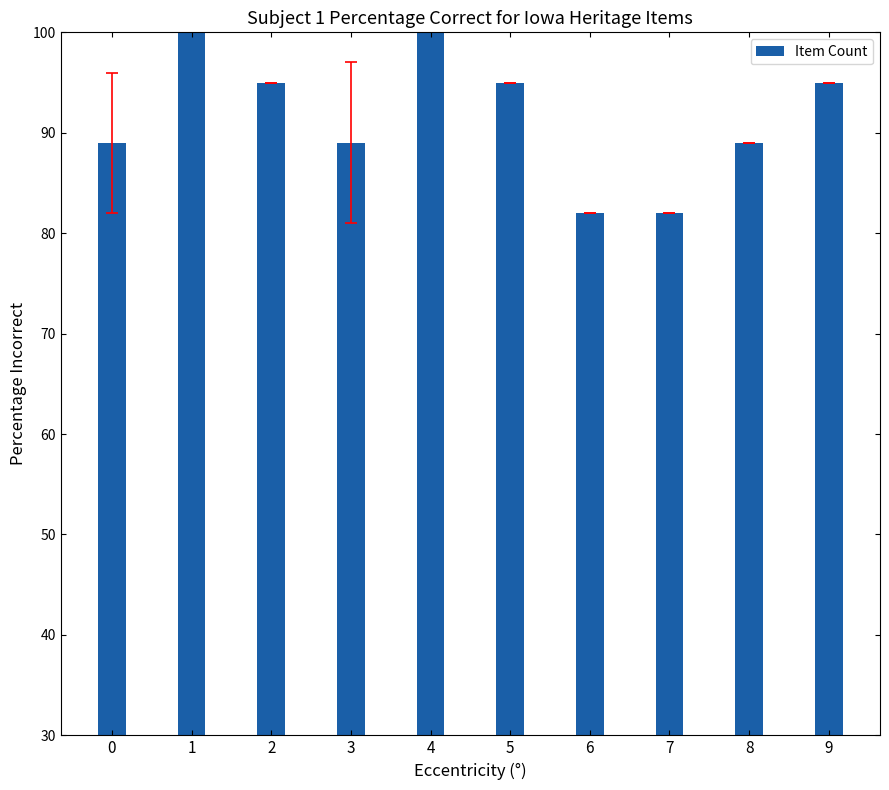

Where does the data first go above 95?

1